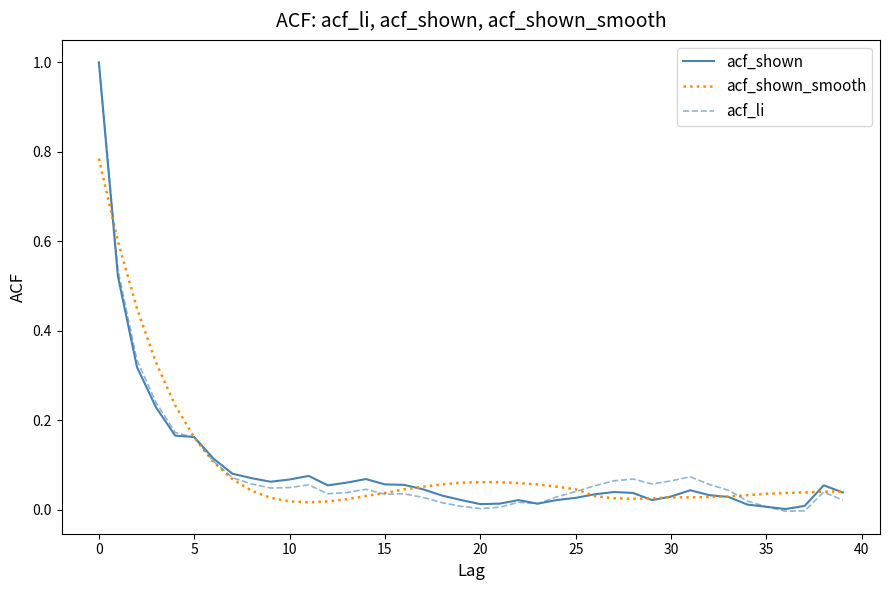

What is the maximum value shown in the chart?

1.0